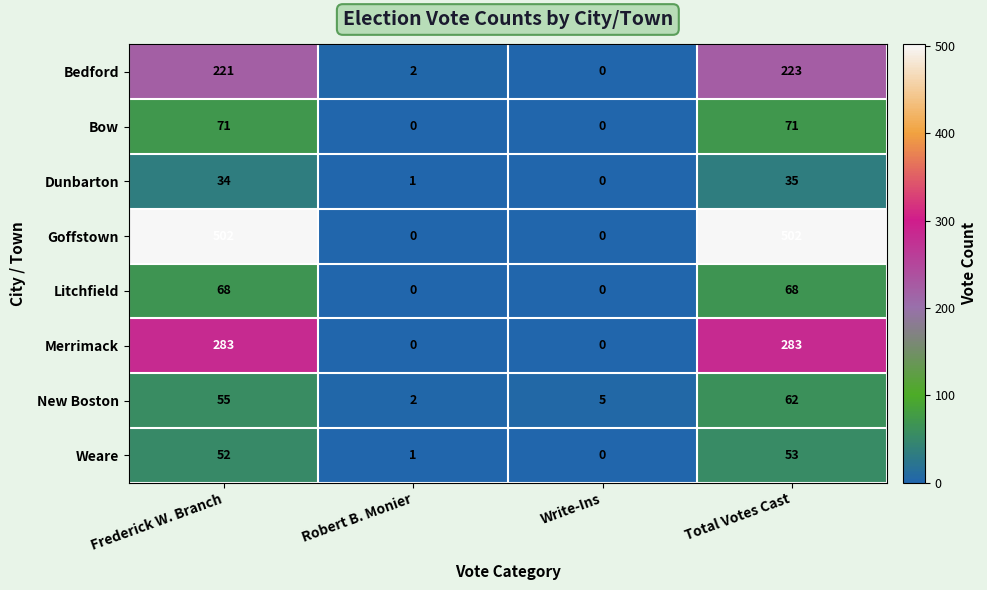

Rank the series by their maximum value, from highest to lowest.

Goffstown, Merrimack, Bedford, Bow, Litchfield, New Boston, Weare, Dunbarton